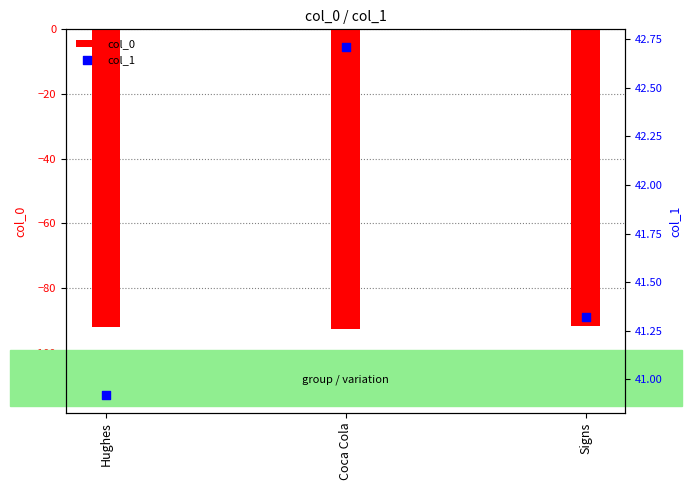

What are all the series names shown in the legend?

col_0, col_1